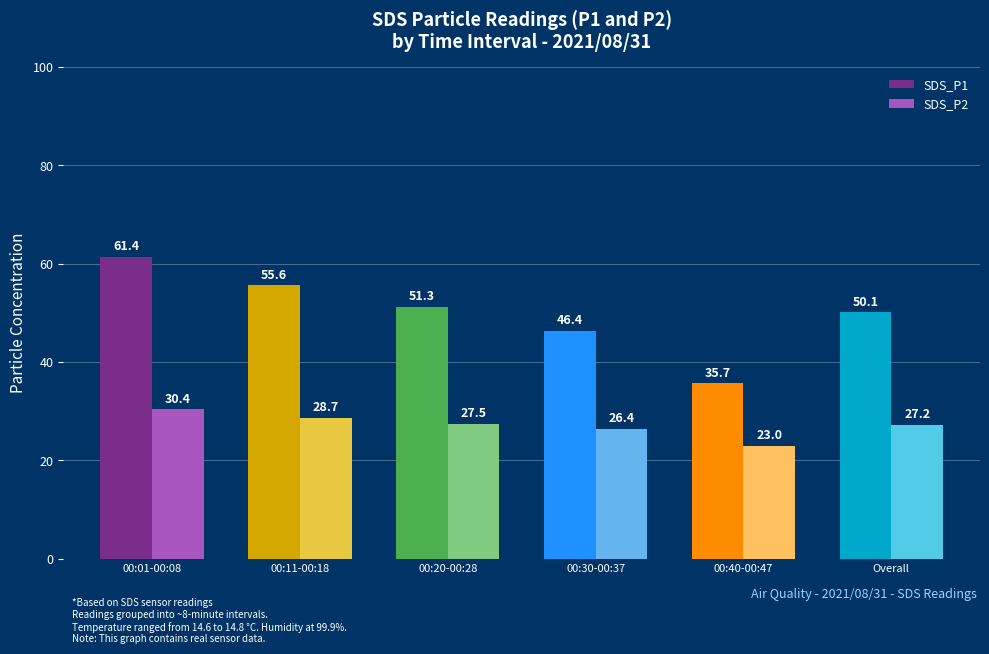

How many bars are there in total?

12